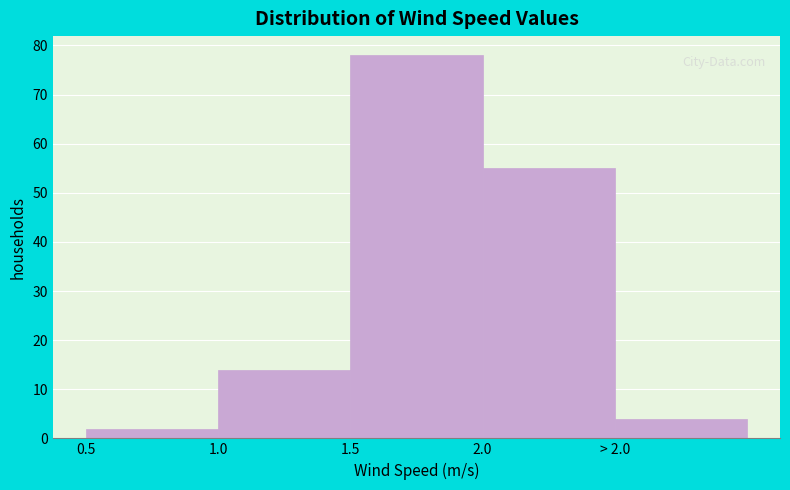

Reading left to right, extract all data points from this chart.

0.5=2	1.0=14	1.5=78	2.0=55	> 2.0=4